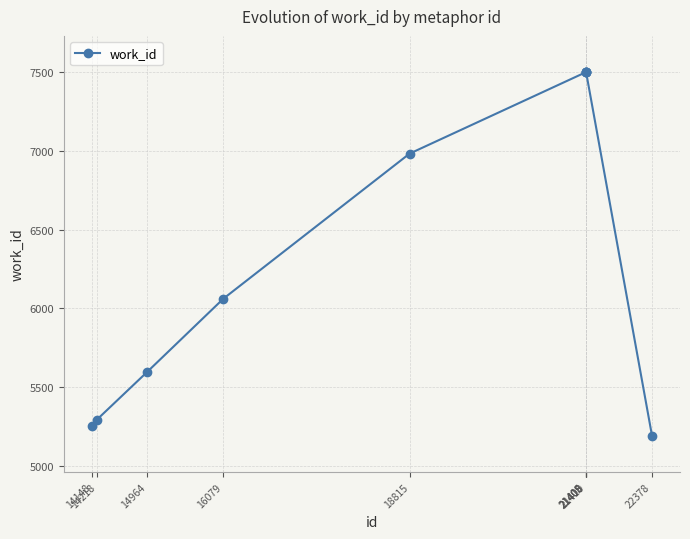

How many data points are less than 6982?

5